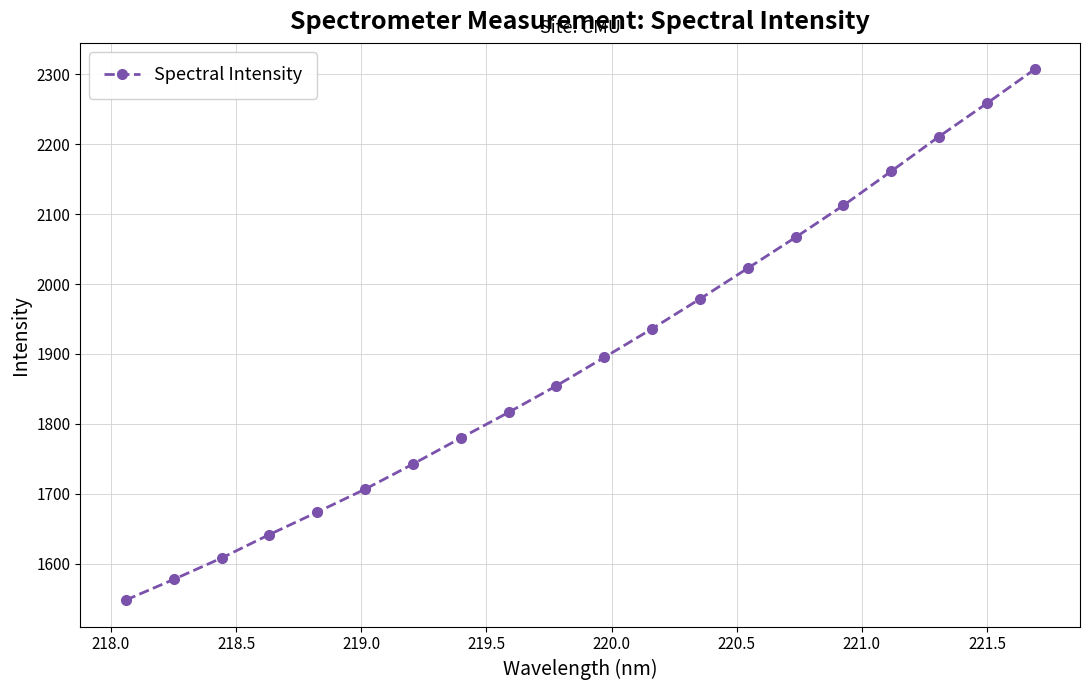

What is the maximum value shown in the chart?

2306.6